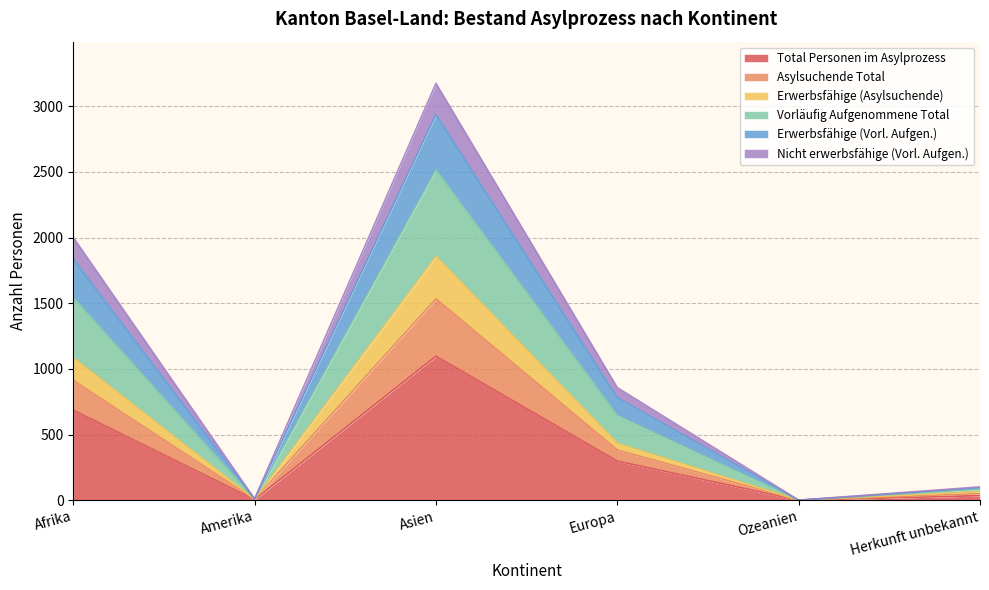

Where is Erwerbsfähige (Vorl. Aufgen.) nearest to the value 1468?

Afrika